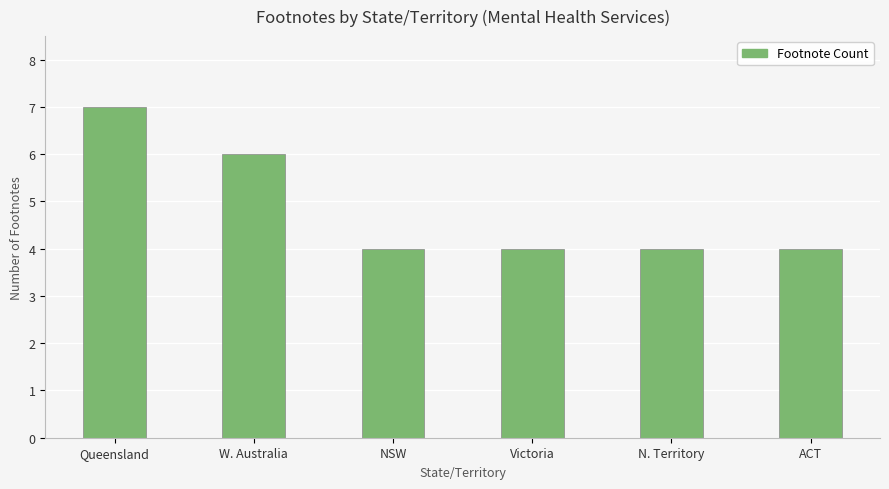

Read the value at NSW.

4